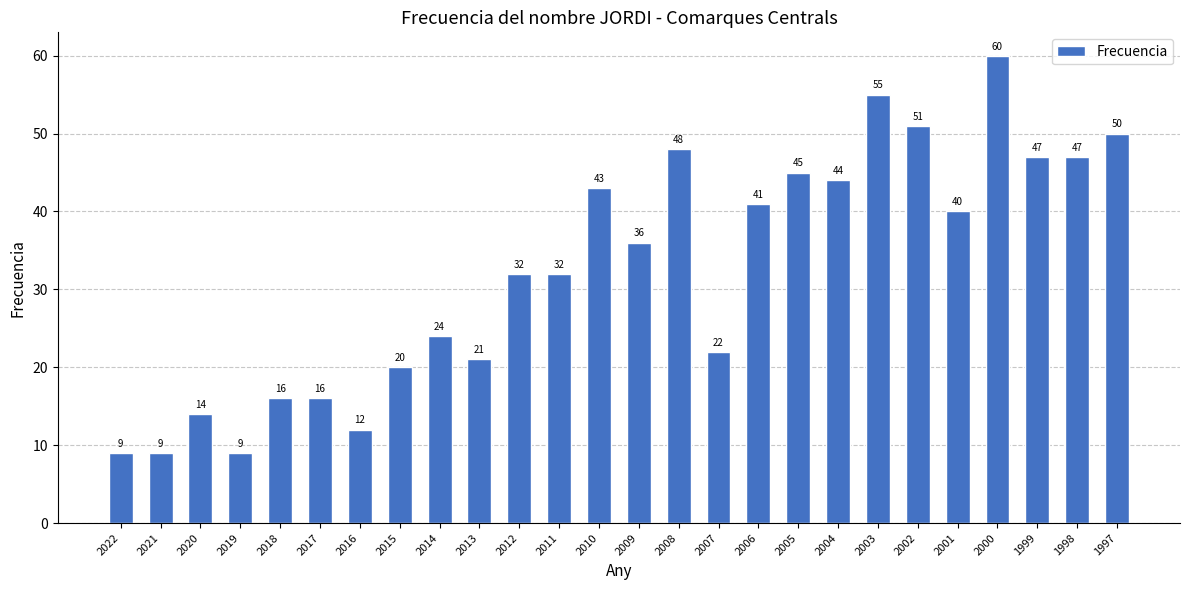

Between 2002 and 2005, which is larger?

2002